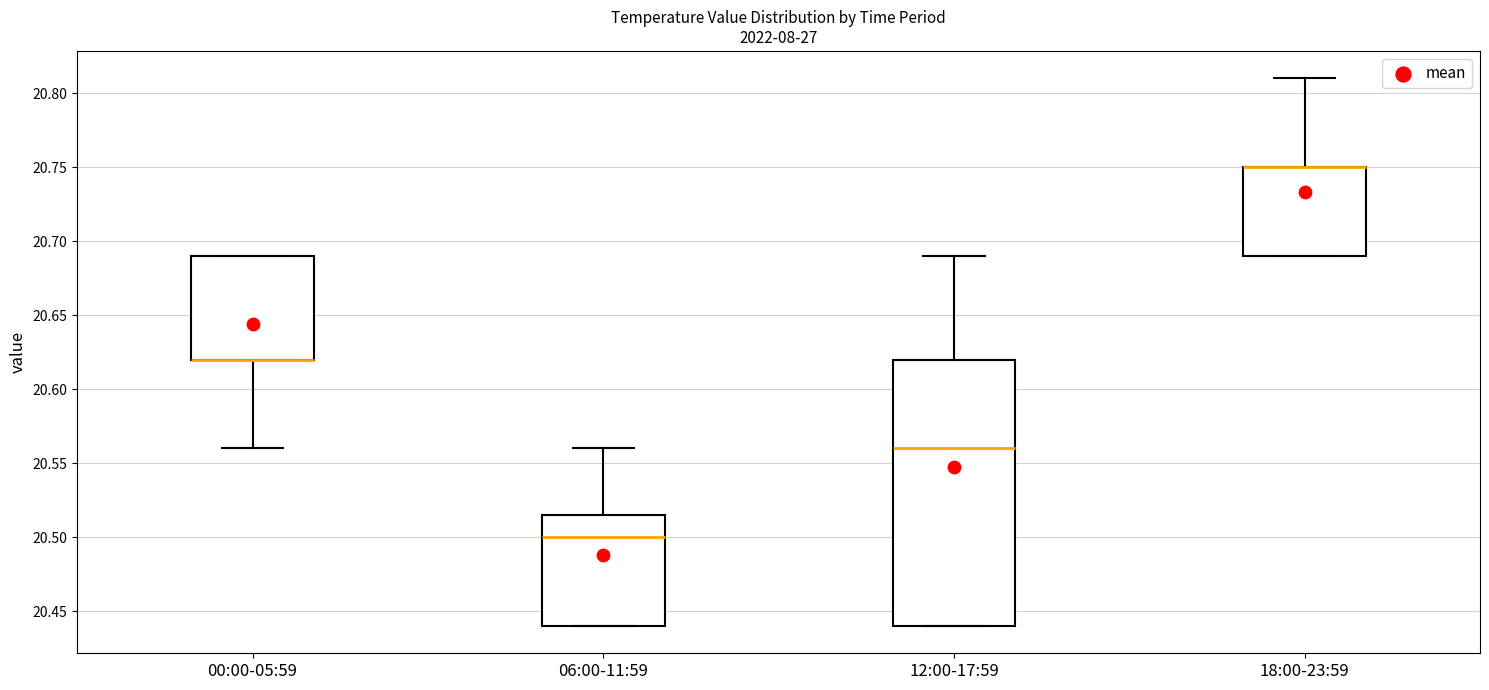

Reading left to right, transcribe this box plot: for each box, give where its median line is, the range the box spans, and where its two whiskers end, as read against the y-axis. The values are not printed on the chart, so give them approximately, as read against the axis.

00:00-05:59: median 20.620 (drawn on the box's lower edge), box 20.620 to 20.690, whiskers 20.560 to 20.690
06:00-11:59: median 20.500, box 20.440 to 20.515, whiskers 20.440 to 20.560
12:00-17:59: median 20.560, box 20.440 to 20.620, whiskers 20.440 to 20.690
18:00-23:59: median 20.750 (drawn on the box's upper edge), box 20.690 to 20.750, whiskers 20.690 to 20.810